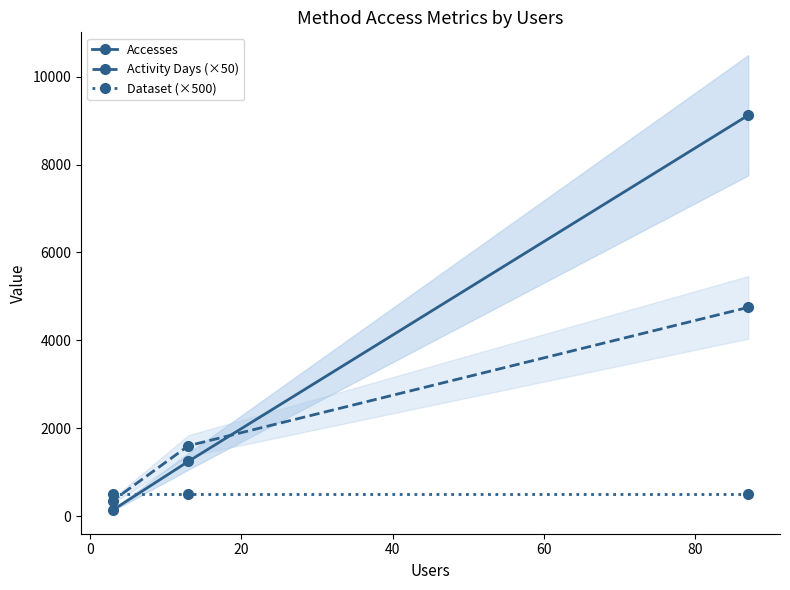

Is this an area chart (filled region under the line)?

No